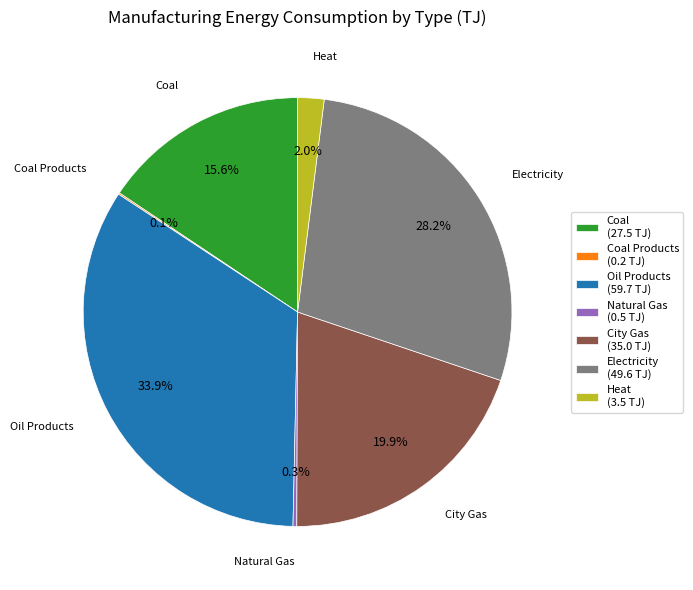

How much of the chart is everything except Oil Products (59.7 TJ)?

66.1%